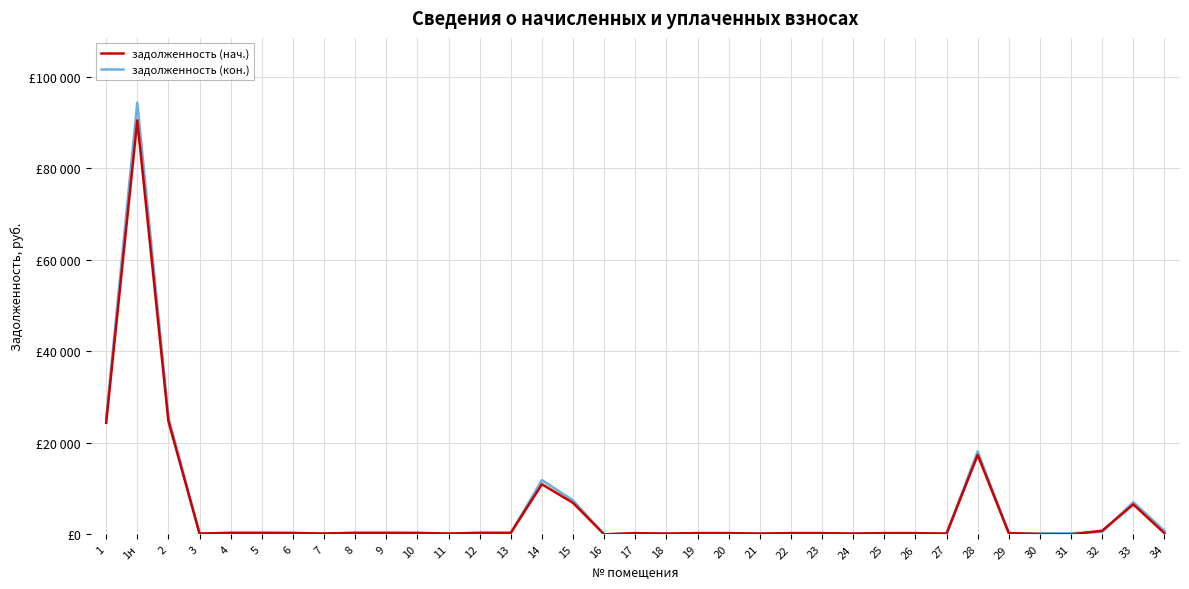

At which label does задолженность (кон.) first exceed 273?

1